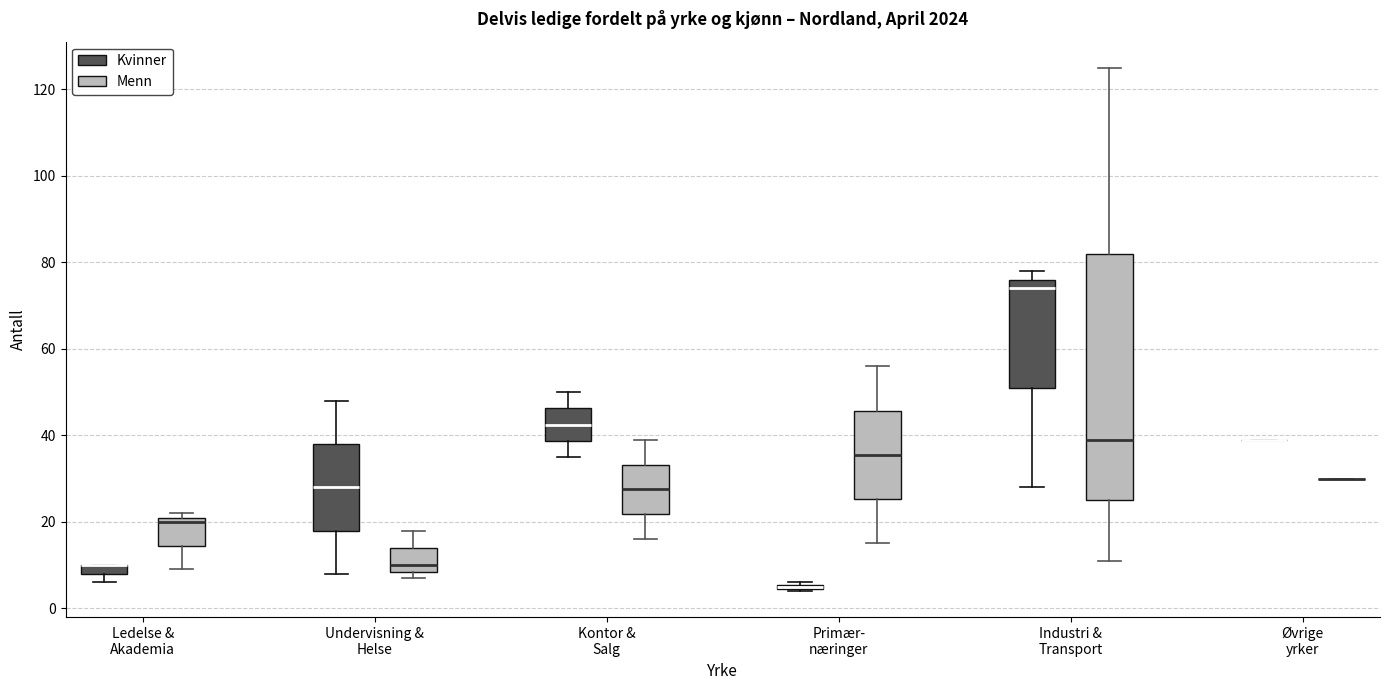

Comparing the boxes themselves (not the whiskers), which one is the tallest?

Industri & Transport (Menn)